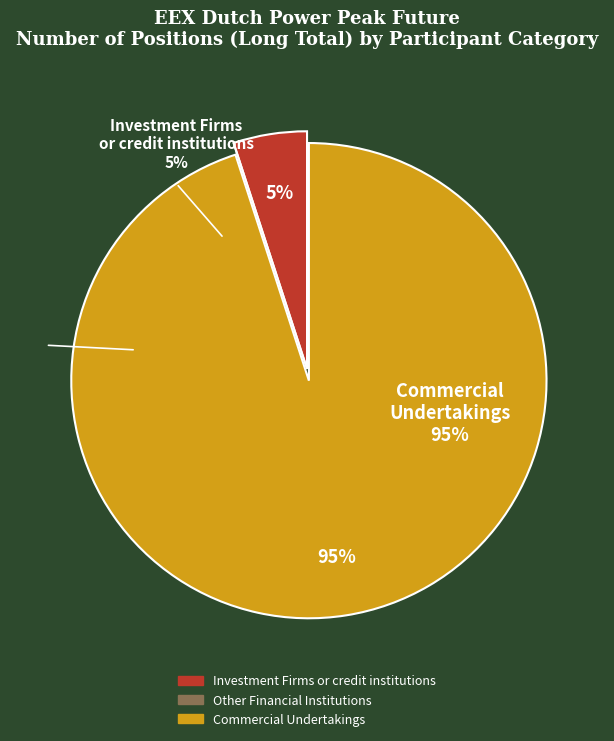

What portion of the pie excludes Other Financial Institutions?

100.0%